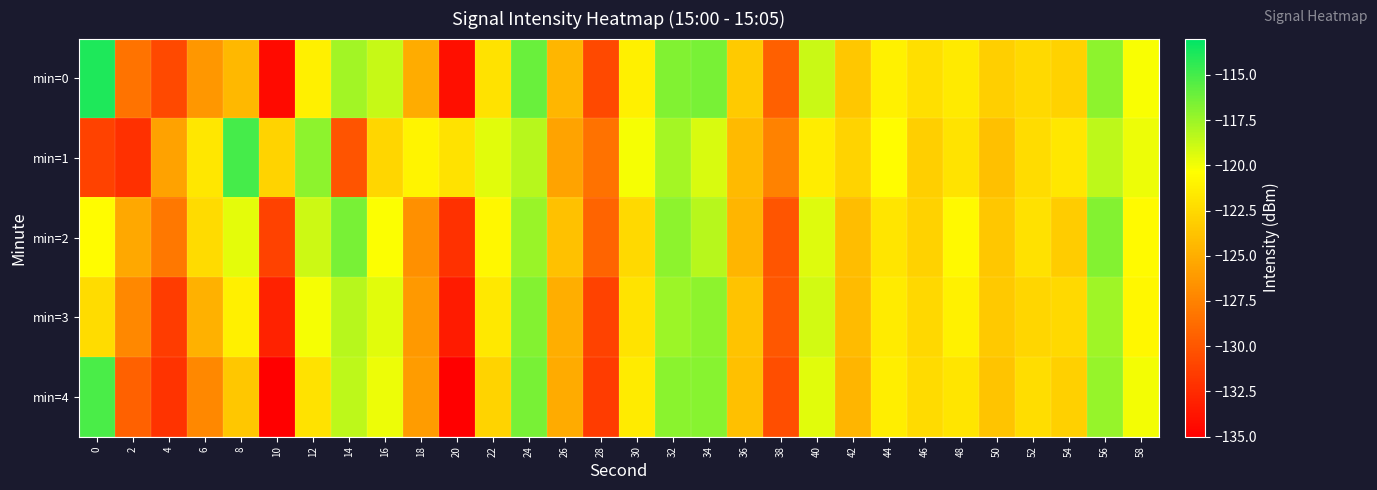

Reading left to right, transcribe all the data shown in this chart.

min=0: 0=-113.9	2=-128.4	4=-130.8	6=-126.3	8=-124.4	10=-134.4	12=-121.2	14=-117.7	16=-118.7	18=-125.1	20=-134.1	22=-121.9	24=-116.1	26=-124.4	28=-130.8	30=-121.2	32=-116.7	34=-116.5	36=-123.4	38=-129.4	40=-118.8	42=-123.5	44=-121.1	46=-122.2	48=-121.5	50=-123.1	52=-122.5	54=-122.9	56=-117.1	58=-120.2
min=1: 0=-131.1	2=-132.2	4=-125.6	6=-121.7	8=-115.0	10=-122.9	12=-117.1	14=-130.1	16=-122.6	18=-121.0	20=-122.0	22=-119.5	24=-118.3	26=-125.6	28=-128.4	30=-120.1	32=-117.8	34=-119.2	36=-124.3	38=-127.5	40=-121.4	42=-122.8	44=-120.5	46=-123.1	48=-121.9	50=-124.0	52=-122.3	54=-121.7	56=-118.5	58=-119.8
min=2: 0=-120.5	2=-125.3	4=-128.1	6=-122.4	8=-119.6	10=-131.2	12=-118.9	14=-116.5	16=-120.3	18=-126.7	20=-132.1	22=-120.8	24=-117.4	26=-123.9	28=-129.2	30=-122.5	32=-117.1	34=-118.3	36=-124.6	38=-130.1	40=-119.4	42=-124.1	44=-121.8	46=-122.9	48=-120.7	50=-123.5	52=-122.1	54=-123.3	56=-116.8	58=-120.6
min=3: 0=-122.3	2=-127.1	4=-131.5	6=-124.8	8=-121.2	10=-133.0	12=-120.1	14=-118.3	16=-119.5	18=-126.2	20=-133.4	22=-121.6	24=-116.8	26=-125.0	28=-131.2	30=-121.9	32=-117.5	34=-117.1	36=-123.8	38=-130.0	40=-119.1	42=-124.2	44=-121.5	46=-122.6	48=-121.1	50=-123.4	52=-122.7	54=-122.5	56=-117.6	58=-120.8
min=4: 0=-115.2	2=-129.4	4=-132.0	6=-127.1	8=-123.5	10=-135.0	12=-122.0	14=-118.5	16=-119.8	18=-126.0	20=-135.2	22=-122.8	24=-116.5	26=-125.2	28=-131.5	30=-121.5	32=-117.0	34=-116.9	36=-124.0	38=-130.5	40=-119.5	42=-124.6	44=-121.3	46=-122.4	48=-121.8	50=-123.7	52=-122.2	54=-123.0	56=-117.3	58=-120.0